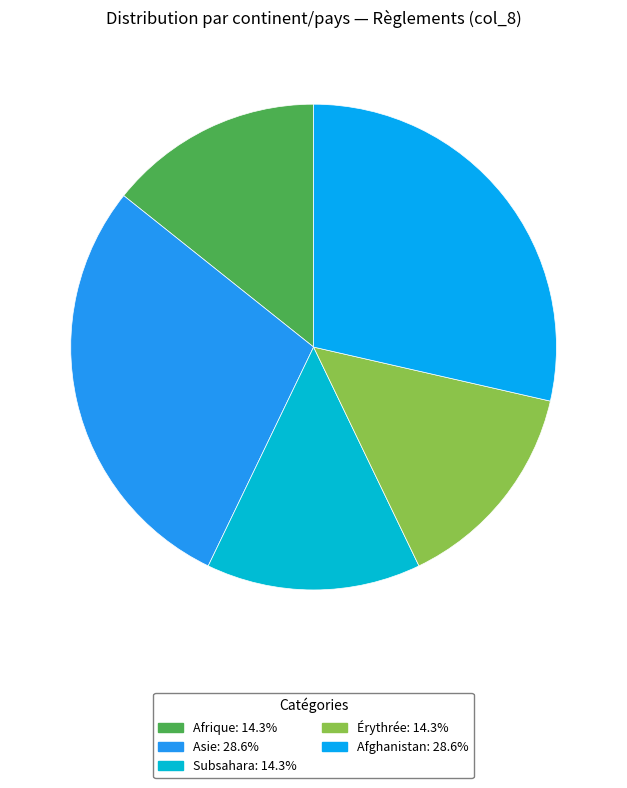

How many segments does this pie chart have?

5